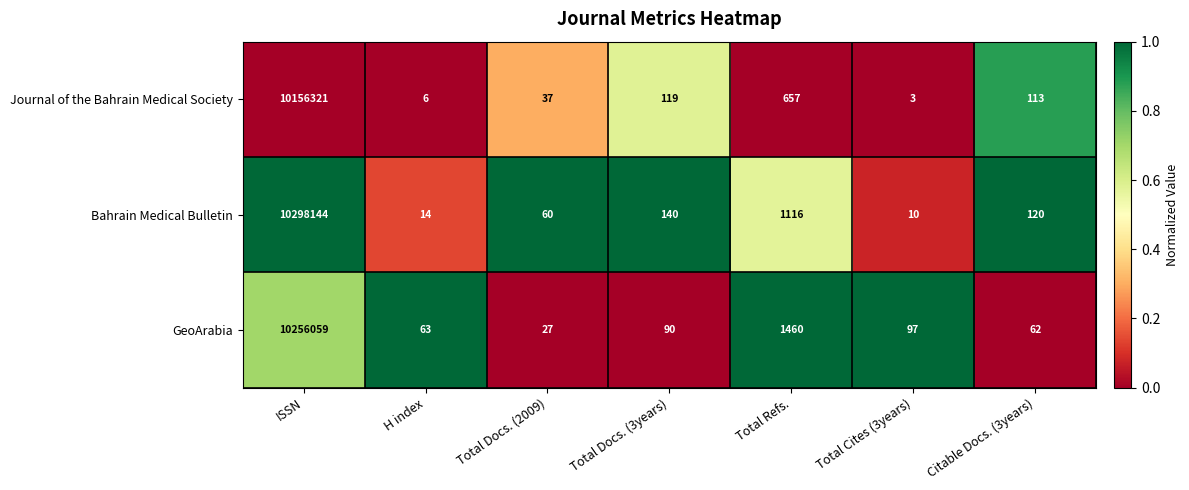

What is the sum of all Journal of the Bahrain Medical Society values?

10157256